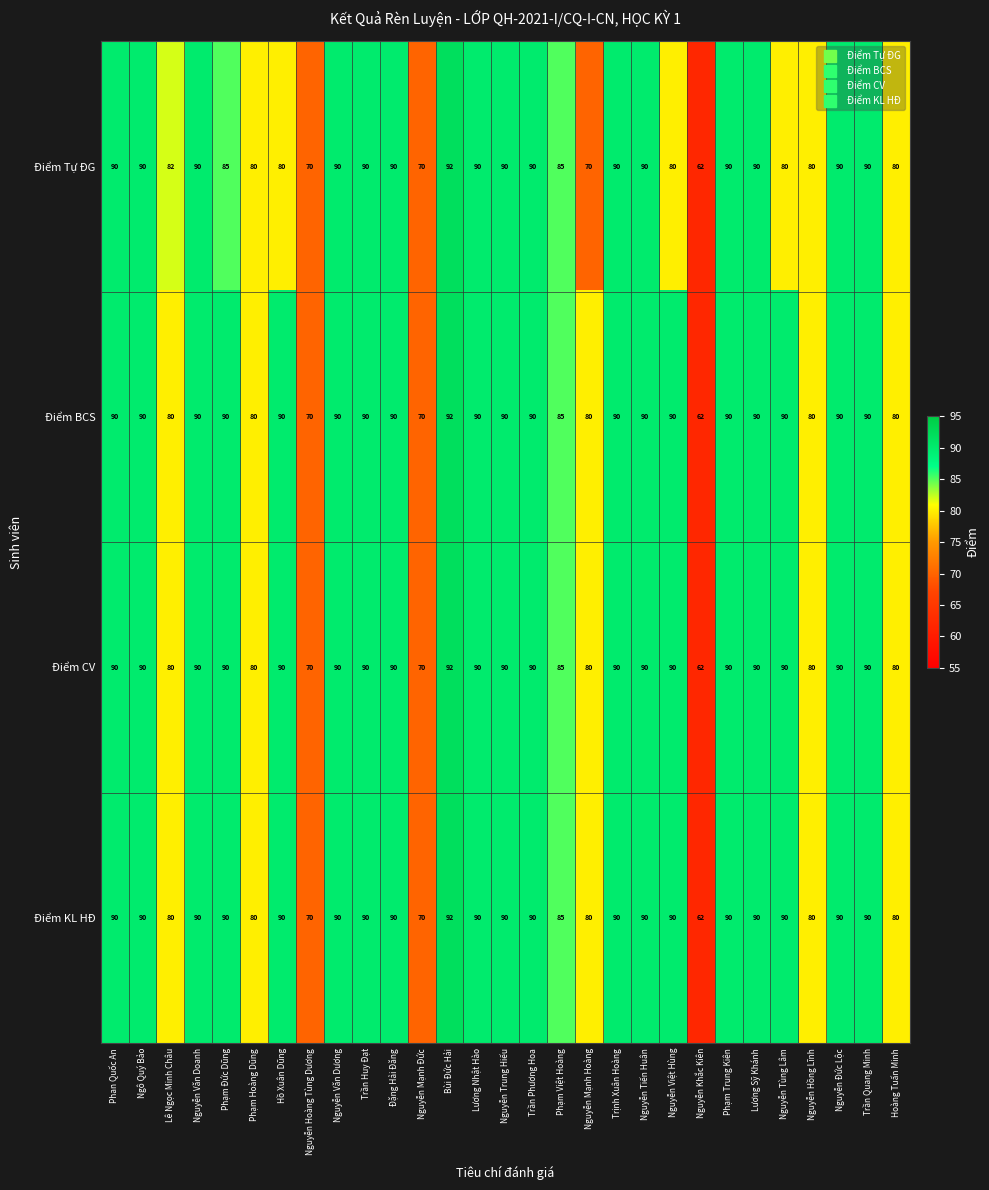

What is the difference between the maximum and minimum values in the Điểm Tự ĐG series?

30